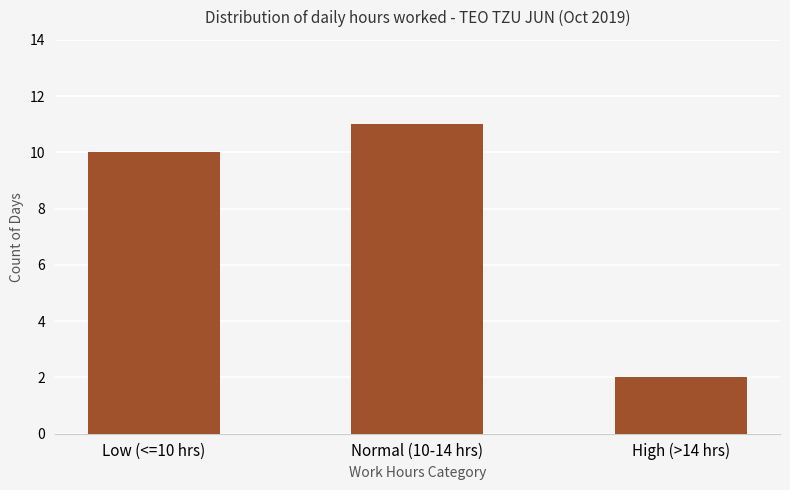

What value does the data have at High (>14 hrs)?

2